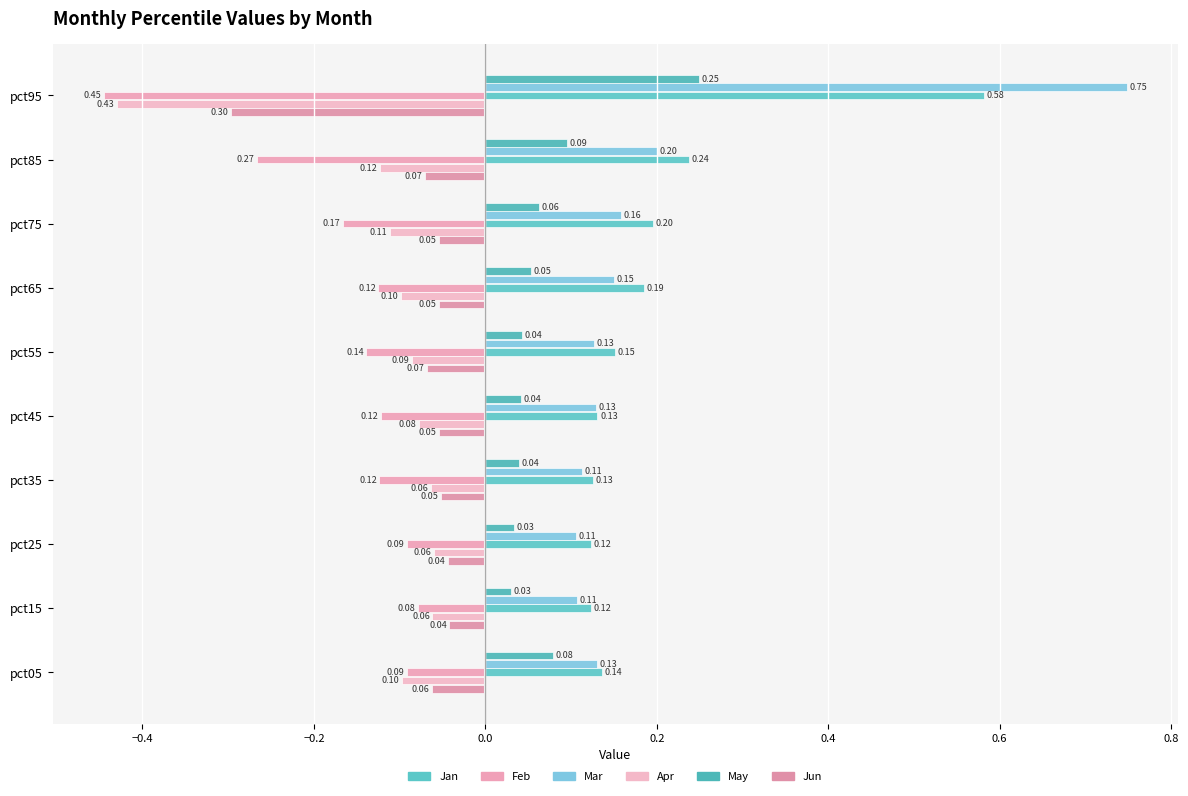

Count the May values in the range 0 to 1.

10